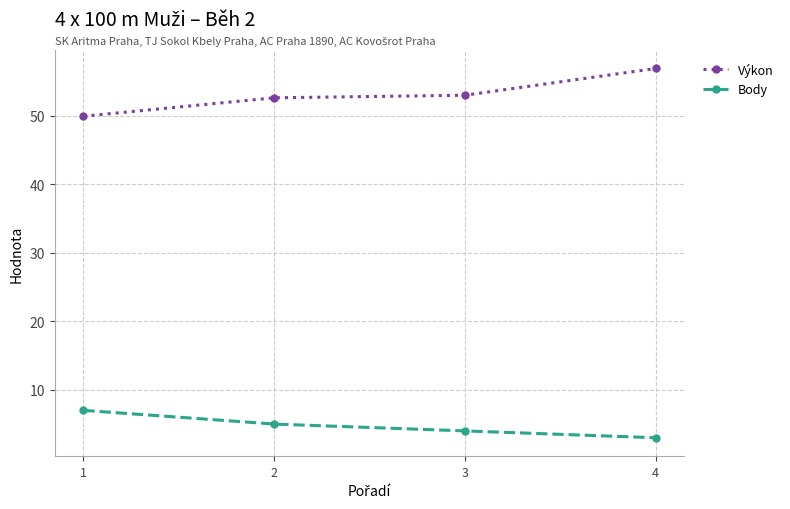

What is the value of the Výkon point at the 1st from the left?

49.9